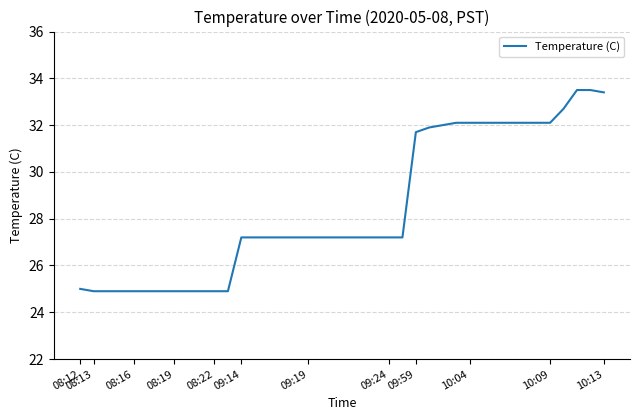

What is the maximum value shown in the chart?

33.5